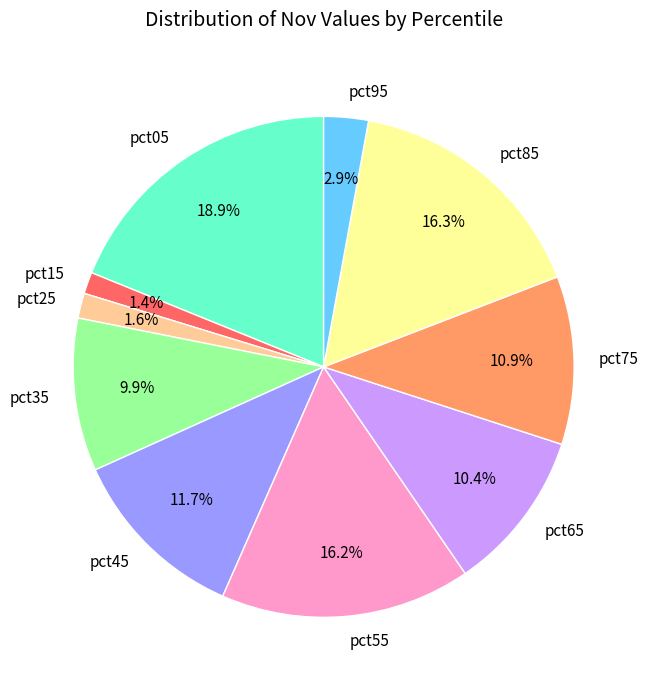

What is the total percentage of pct05 and pct45?

30.5%